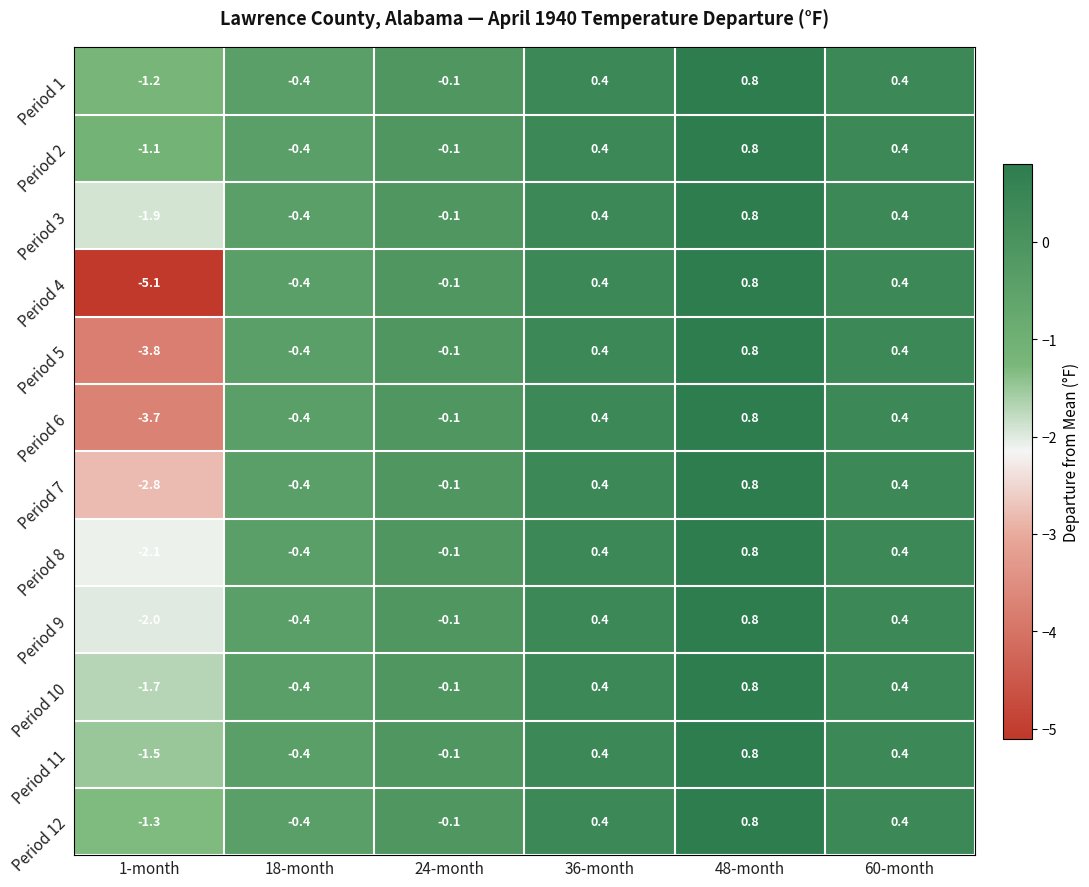

What is the smallest value displayed?

-5.1